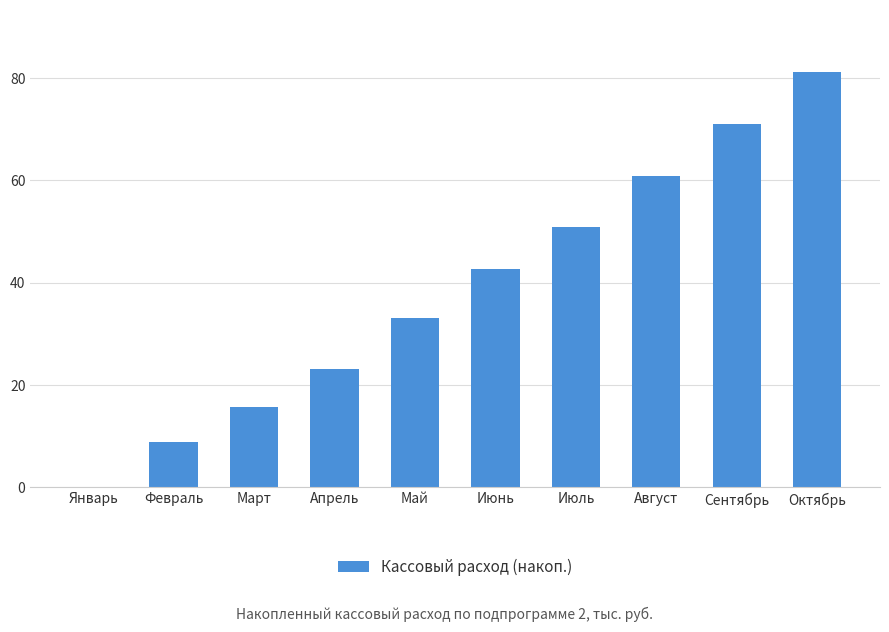

At which label is the value closest to 40?

Июнь